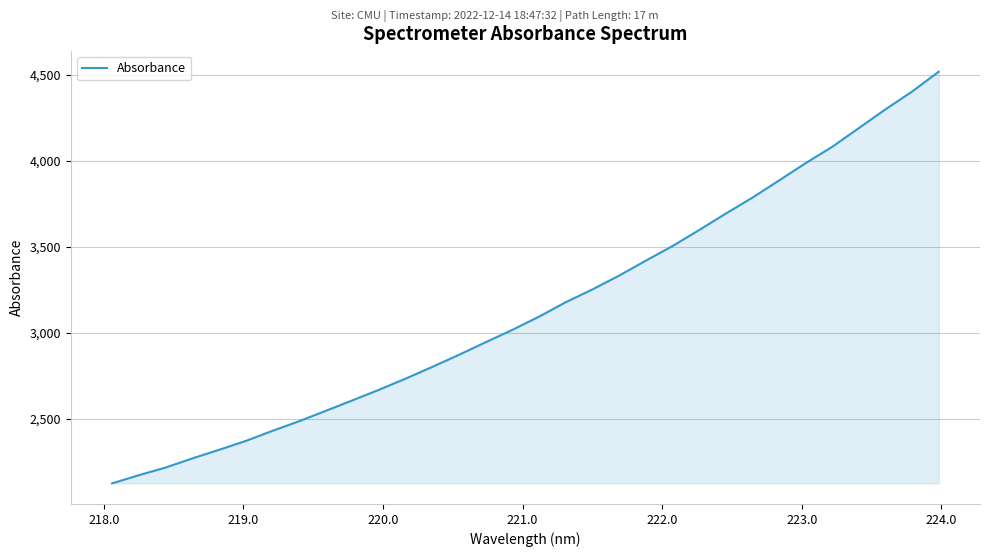

What is the average value?

3149.1